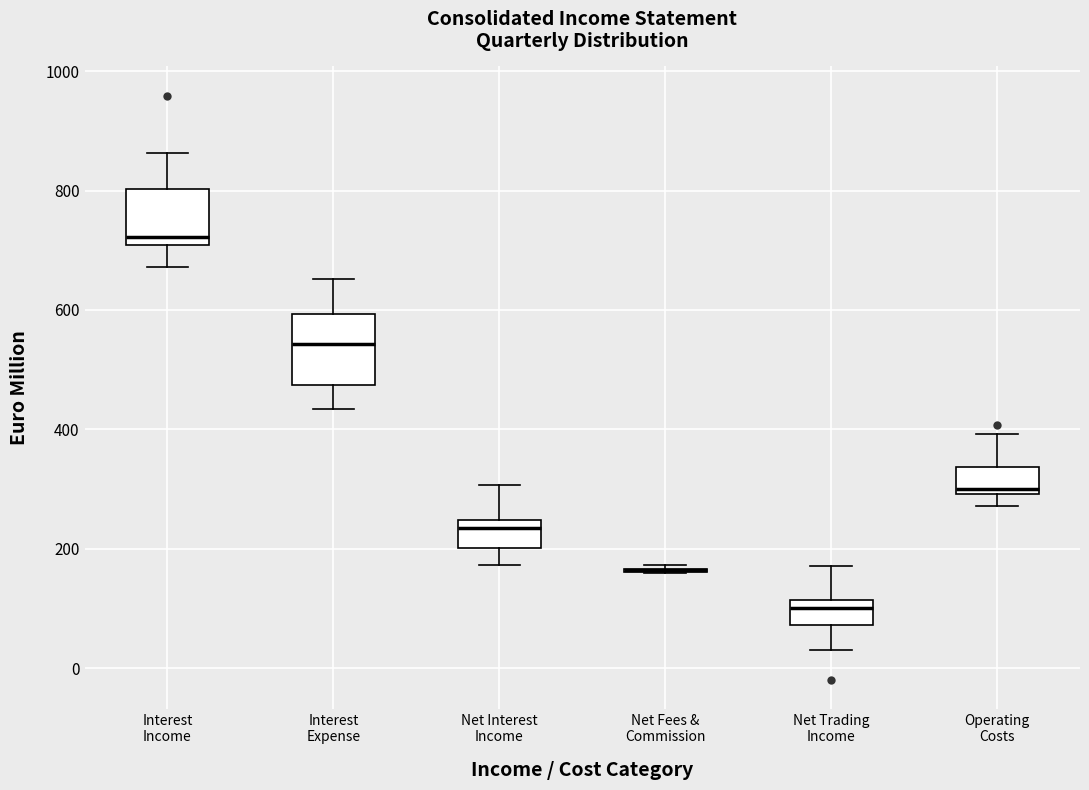

Reading left to right, transcribe this box plot: for each box, give where its median line is, the range the box spans, and where its two whiskers end, as read against the y-axis. The values are not printed on the chart, so give them approximately, as read against the axis.

Interest Income: median 720, box 700 to 800, whiskers 680 to 860
Interest Expense: median 540, box 480 to 600, whiskers 440 to 660
Net Interest Income: median 240 (just below the box's upper edge), box 200 to 240, whiskers 180 to 300
Net Fees & Commission: box collapsed to a line at 160, whiskers 160 to 180
Net Trading Income: median 100, box 80 to 120, whiskers 40 to 180
Operating Costs: median 300 (just above the box's lower edge), box 300 to 340, whiskers 280 to 400